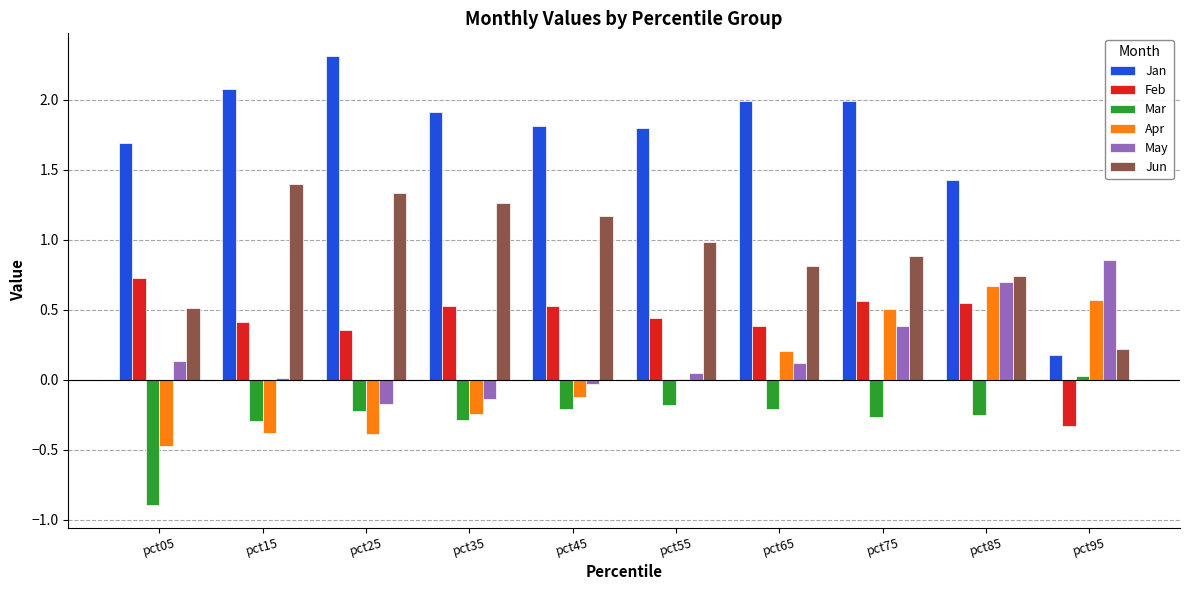

Where is Jan nearest to the value 1?

pct85